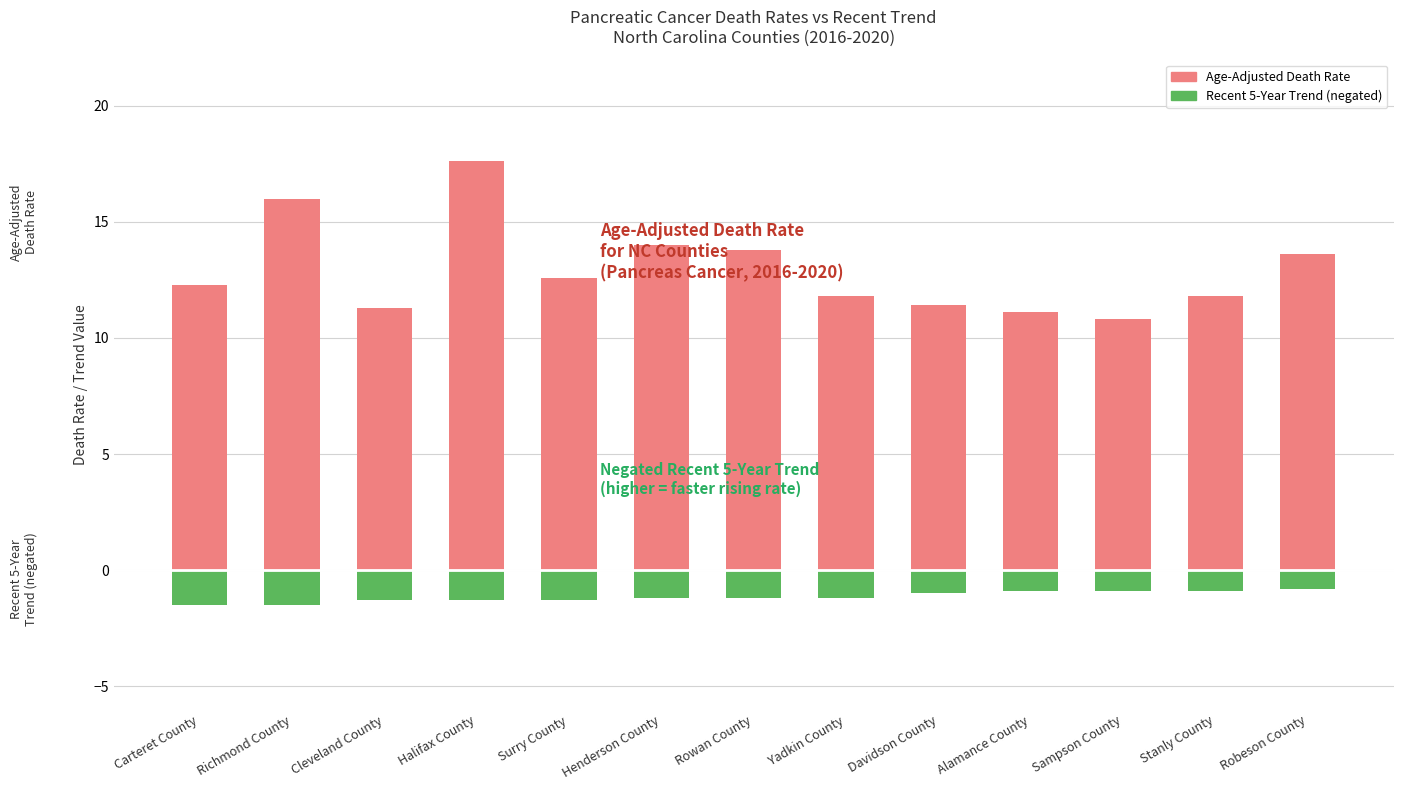

Which has a higher value, Rowan County or Davidson County?

Rowan County